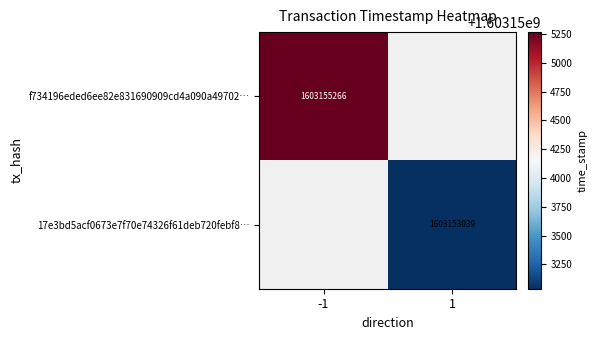

What is the smallest value displayed?

1603153039.0